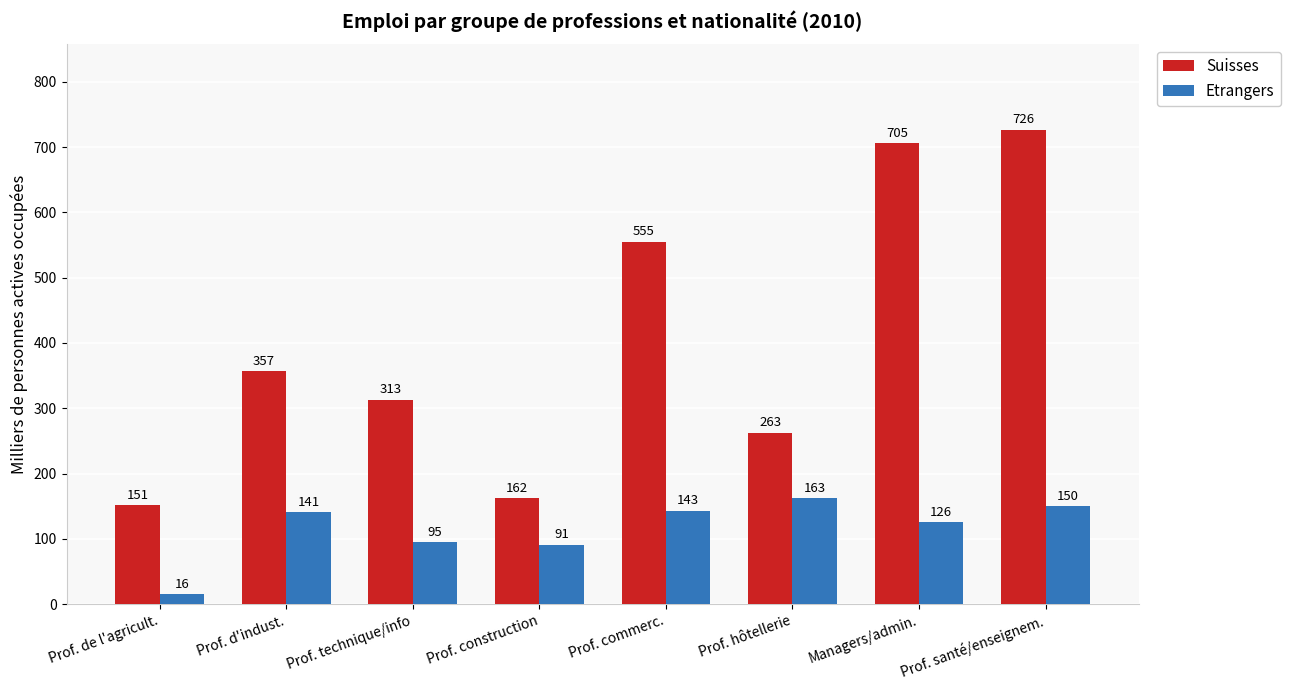

How many data points does each series have?

8